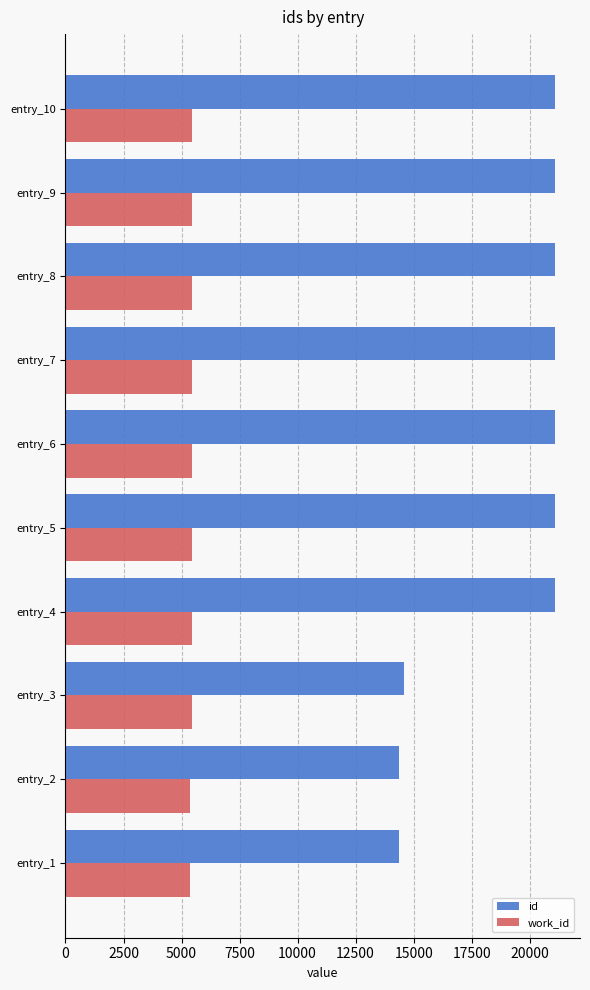

List the series in order of their peak value, highest first.

id, work_id